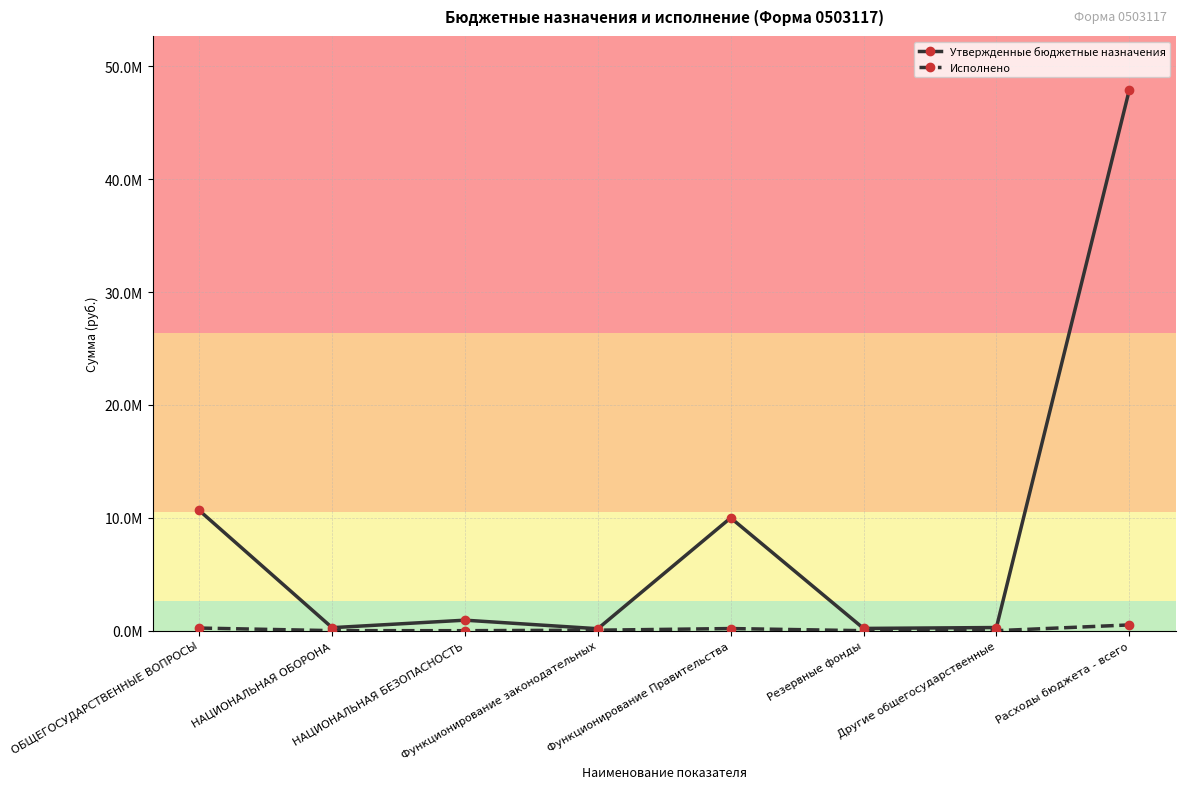

At Резервные фонды, list the series in order from largest to smallest.

Утвержденные бюджетные назначения, Исполнено